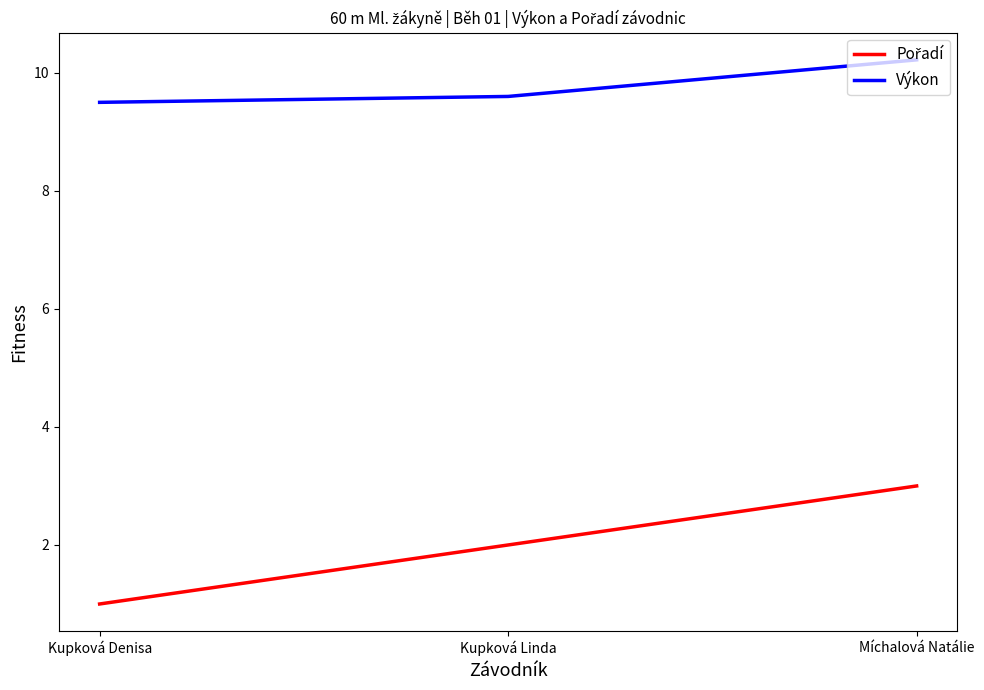

What is the approximate value of Výkon at Kupková Linda?

9.6